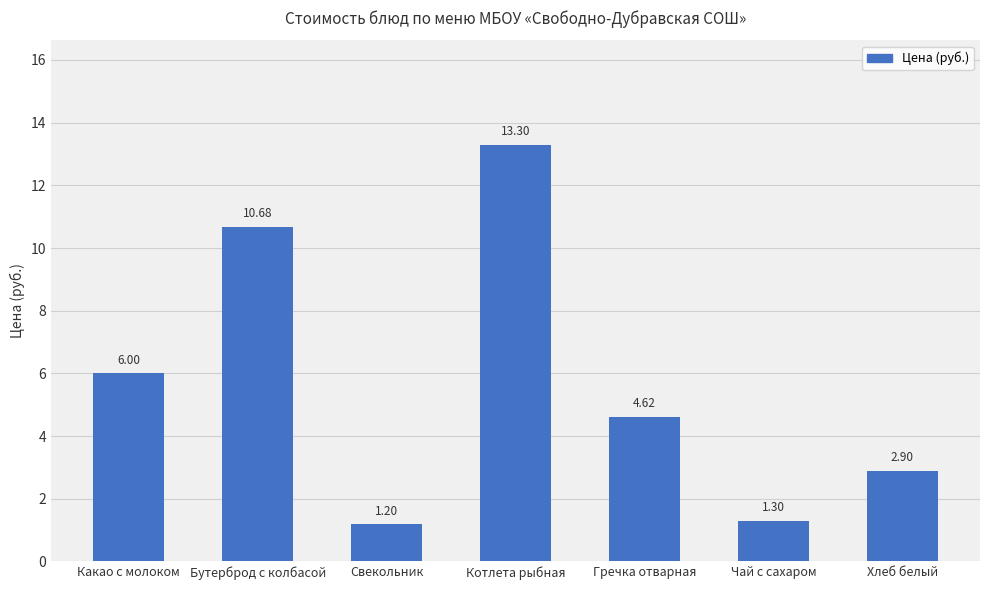

What is the ratio of the value at Бутерброд с колбасой to the value at Свекольник?

8.9